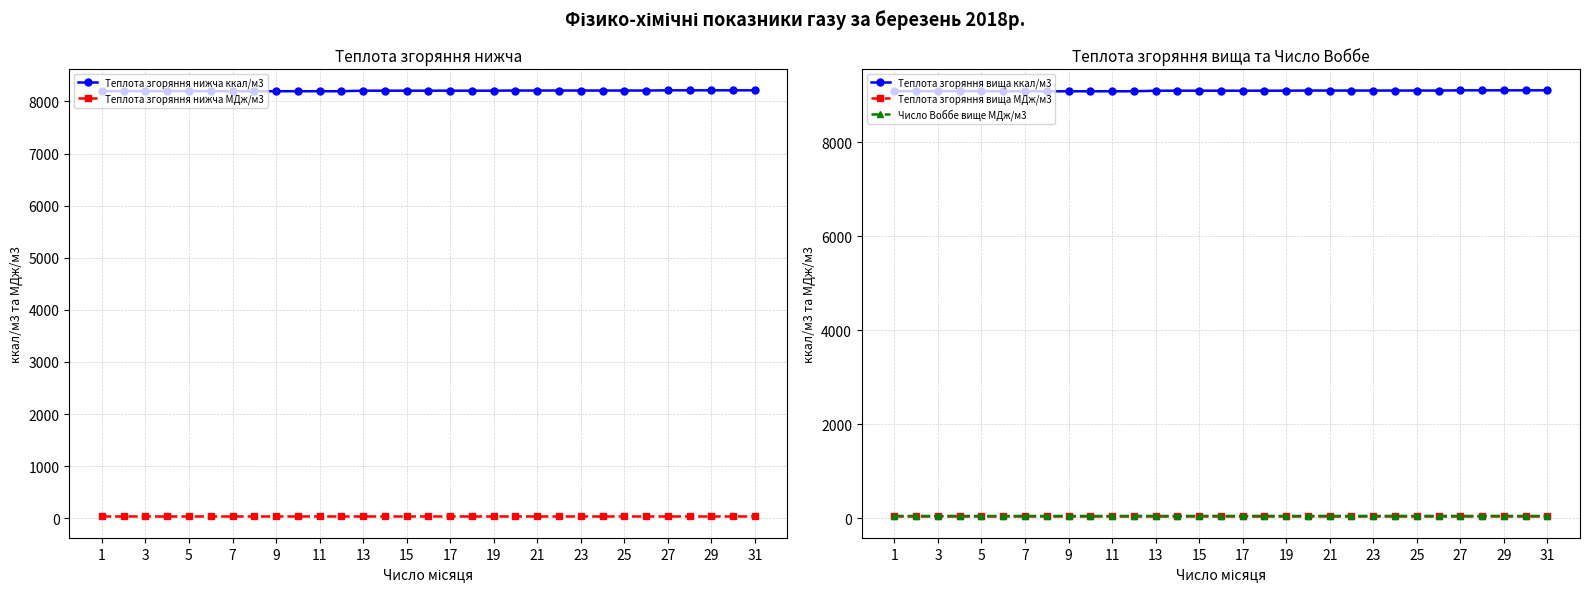

What is the difference between the maximum and second lowest values in the Теплота згоряння вища ккал/м3 series?

20.4